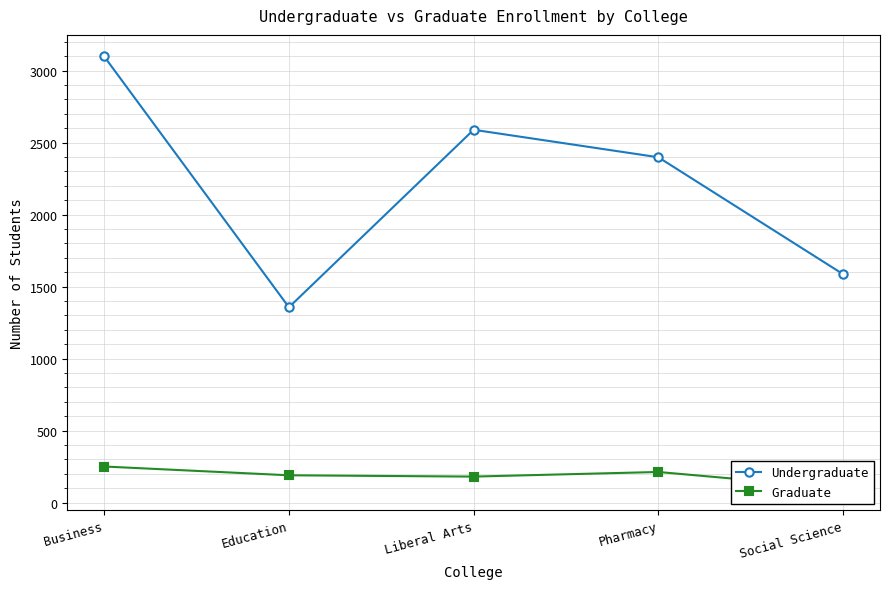

How many data points does each series have?

5